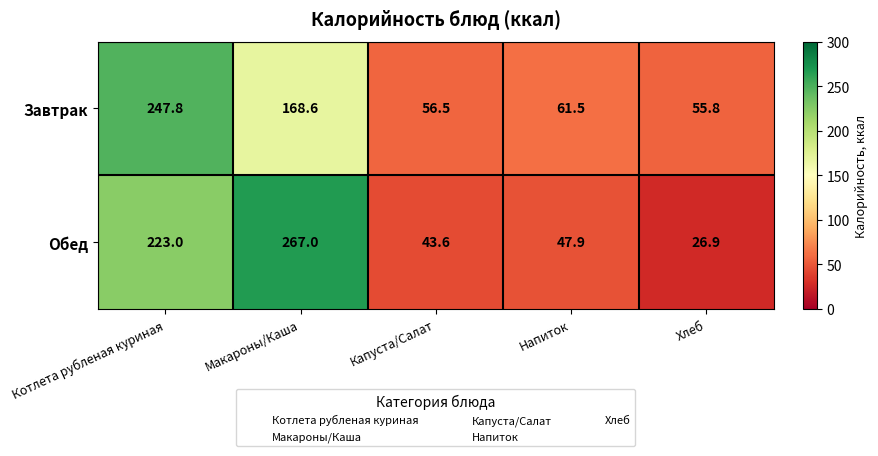

How many data points does each series have?

5